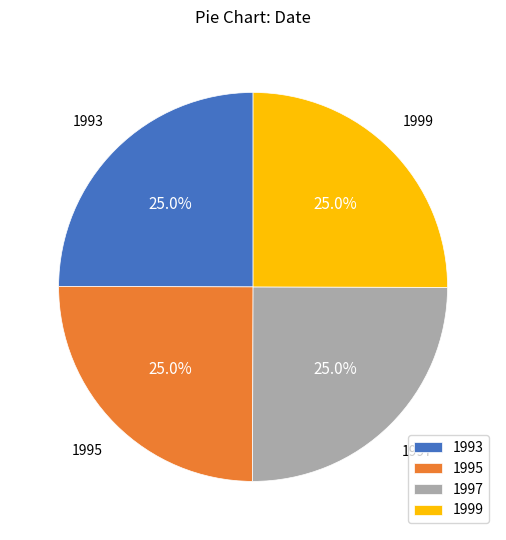

To the nearest percent, what is the combined percentage of 1997 and 1999?

50%